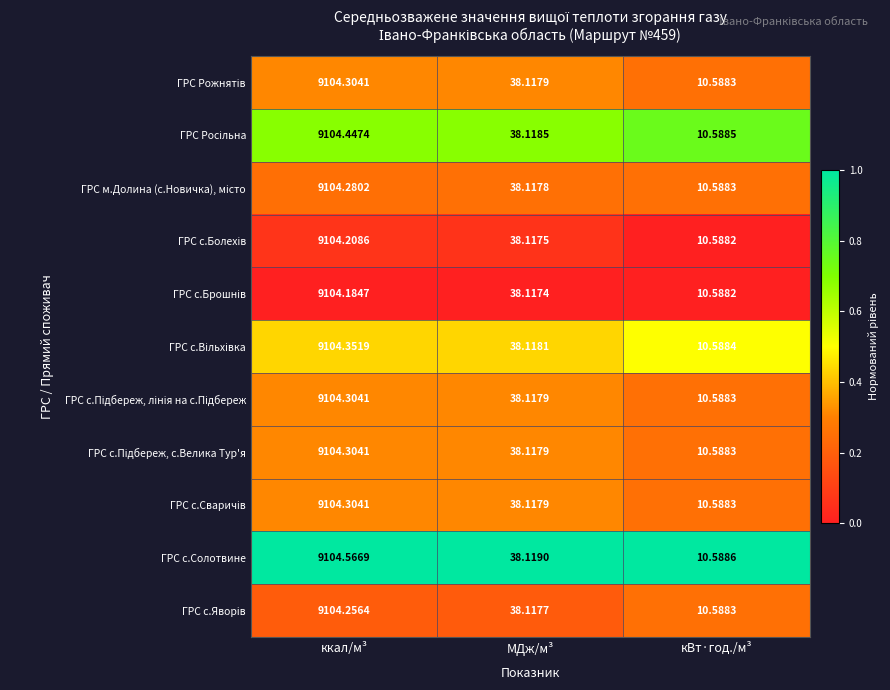

At which label does ГРС с.Солотвине first exceed 38?

ккал/м³